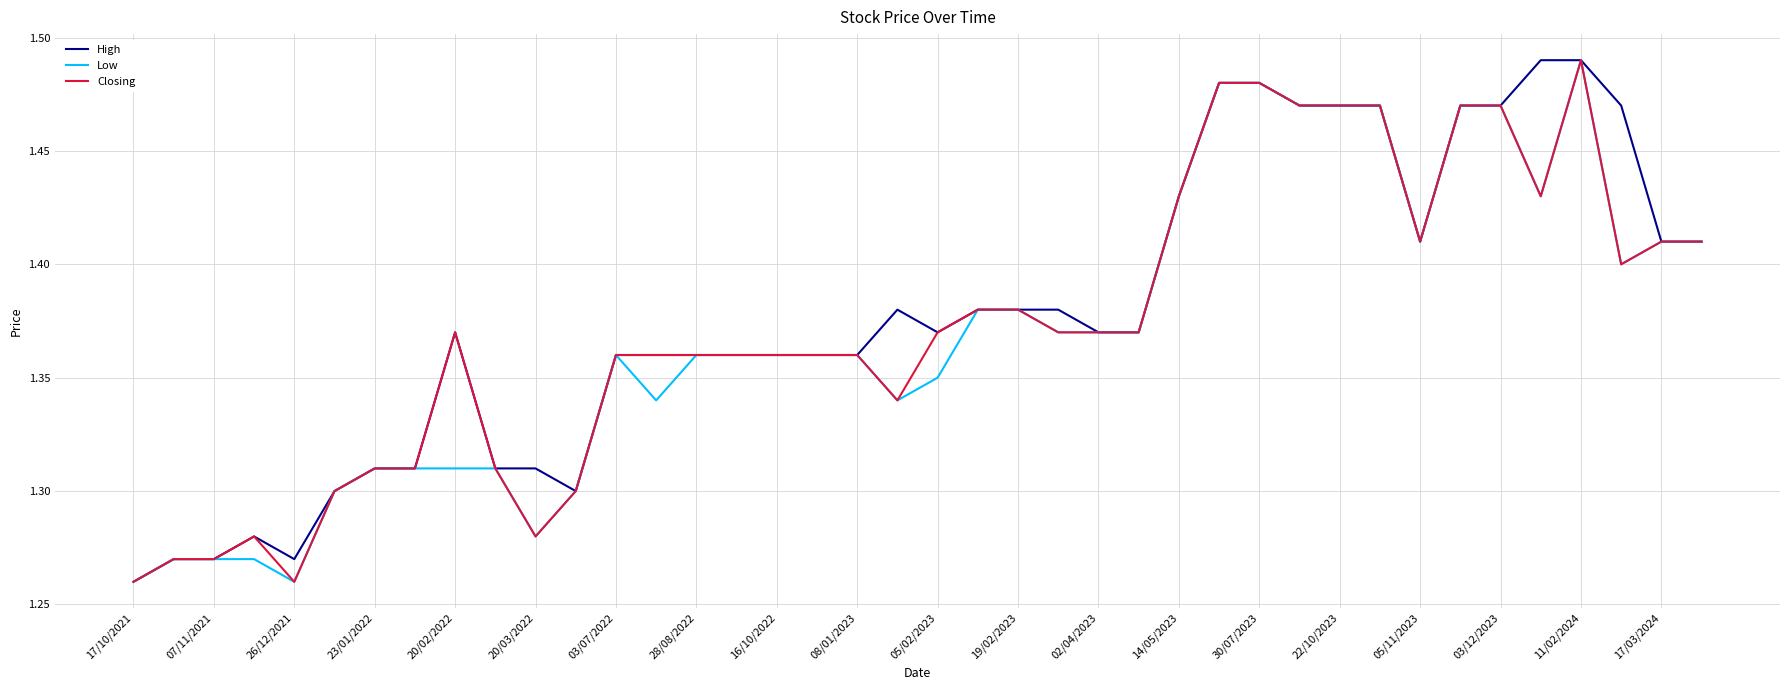

How many lines are shown in the chart?

3